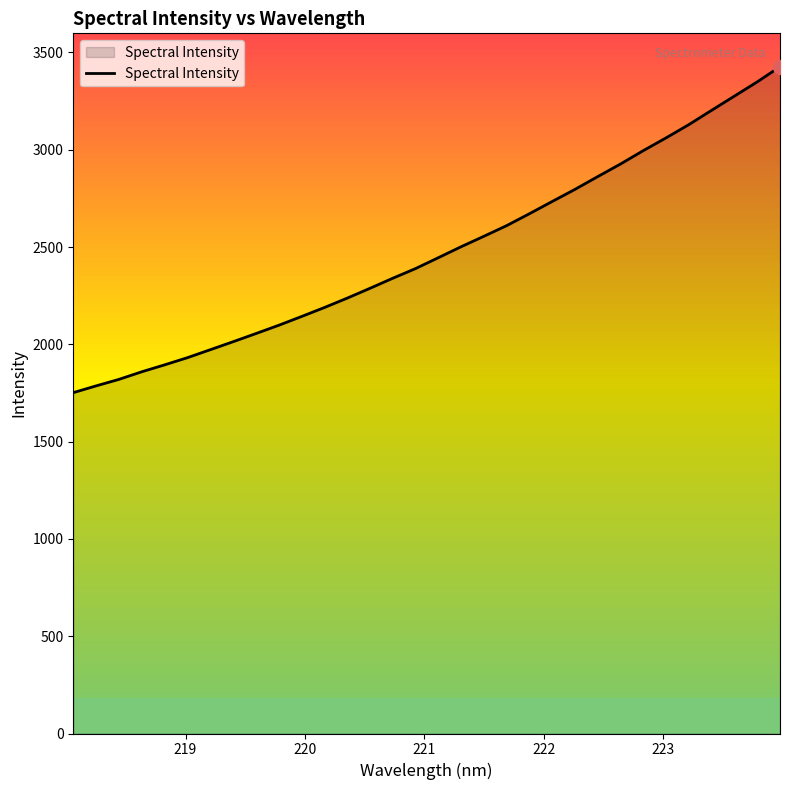

True or false: the data has more than 1 interior local peaks.

False